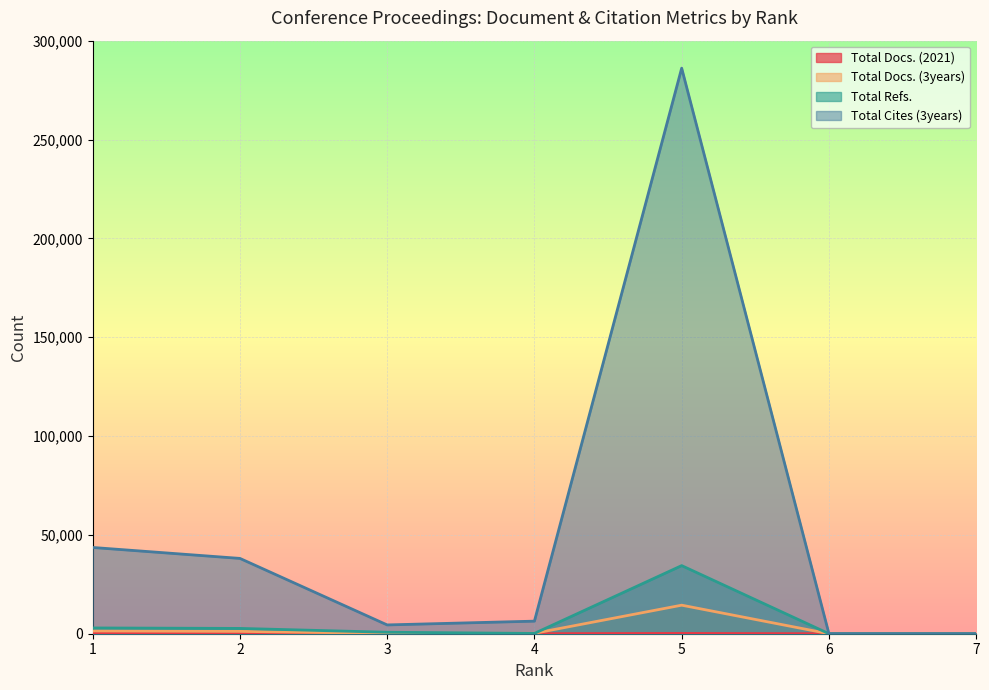

Where is the first local minimum for Total Cites (3years)?

3